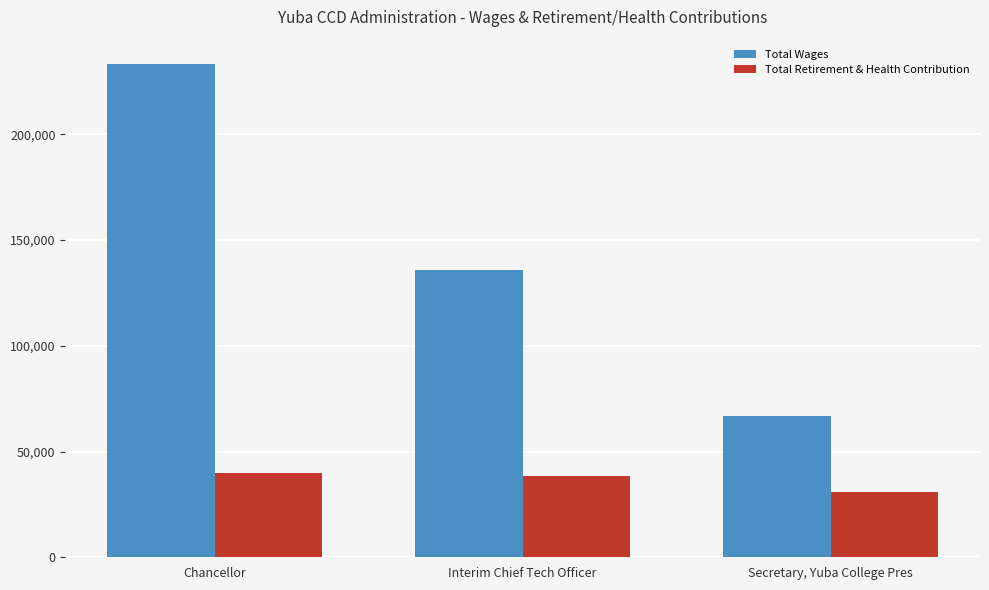

Which series has the largest range (max minus min)?

Total Wages